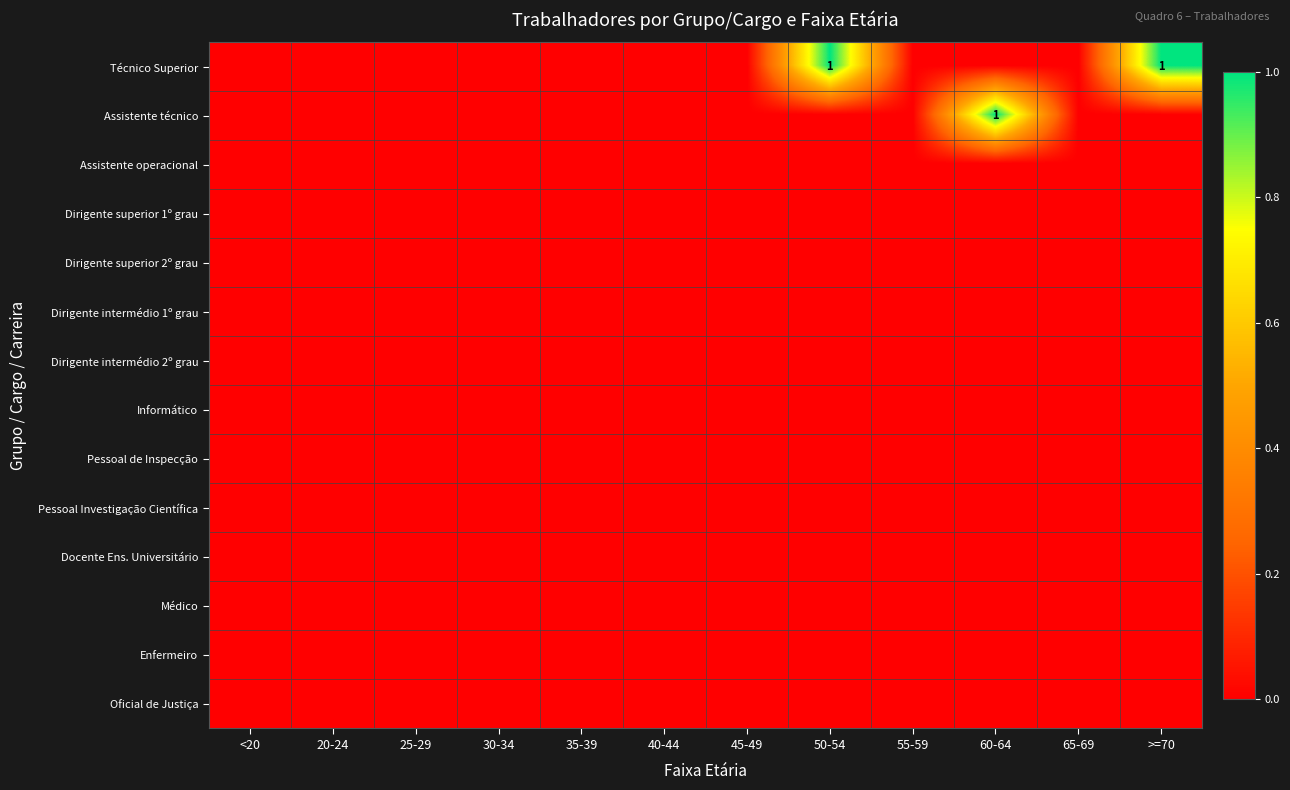

Which series has the largest range (max minus min)?

Técnico Superior